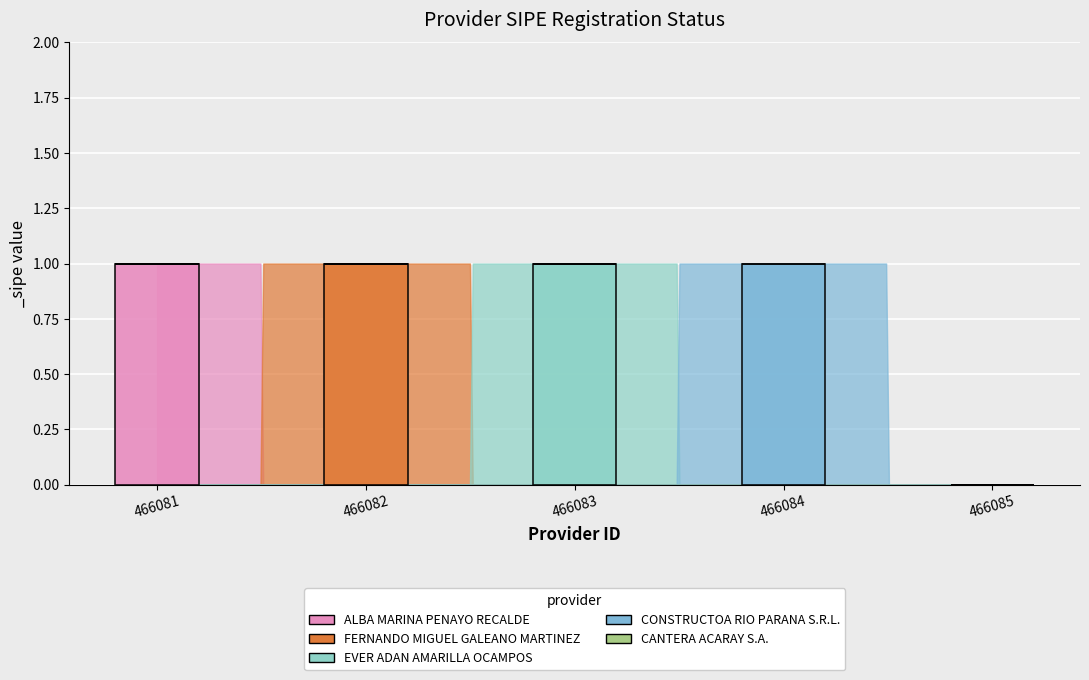

Which label corresponds to the smallest value in the chart?

466085